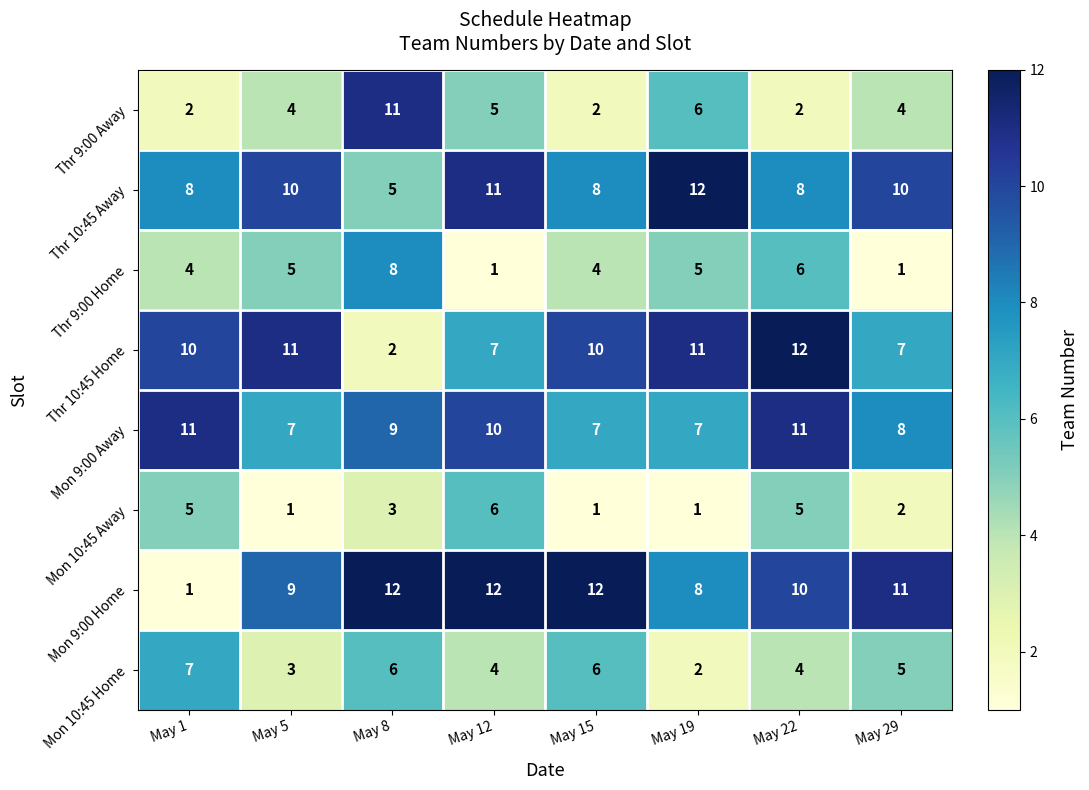

What is the maximum value shown in the chart?

12